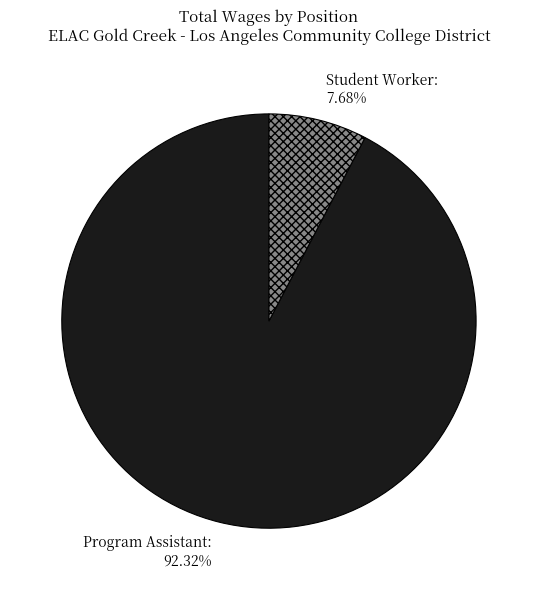

How many slices are in this pie chart?

2